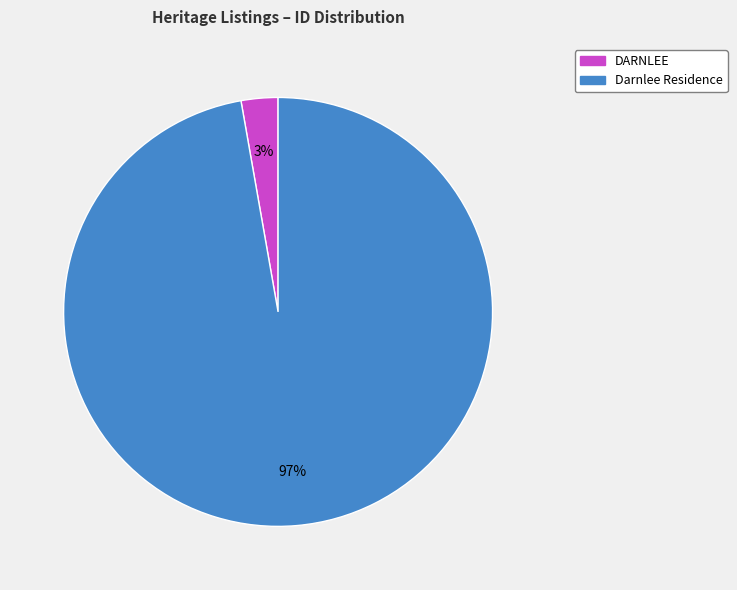

Between Darnlee Residence and DARNLEE, which is larger?

Darnlee Residence